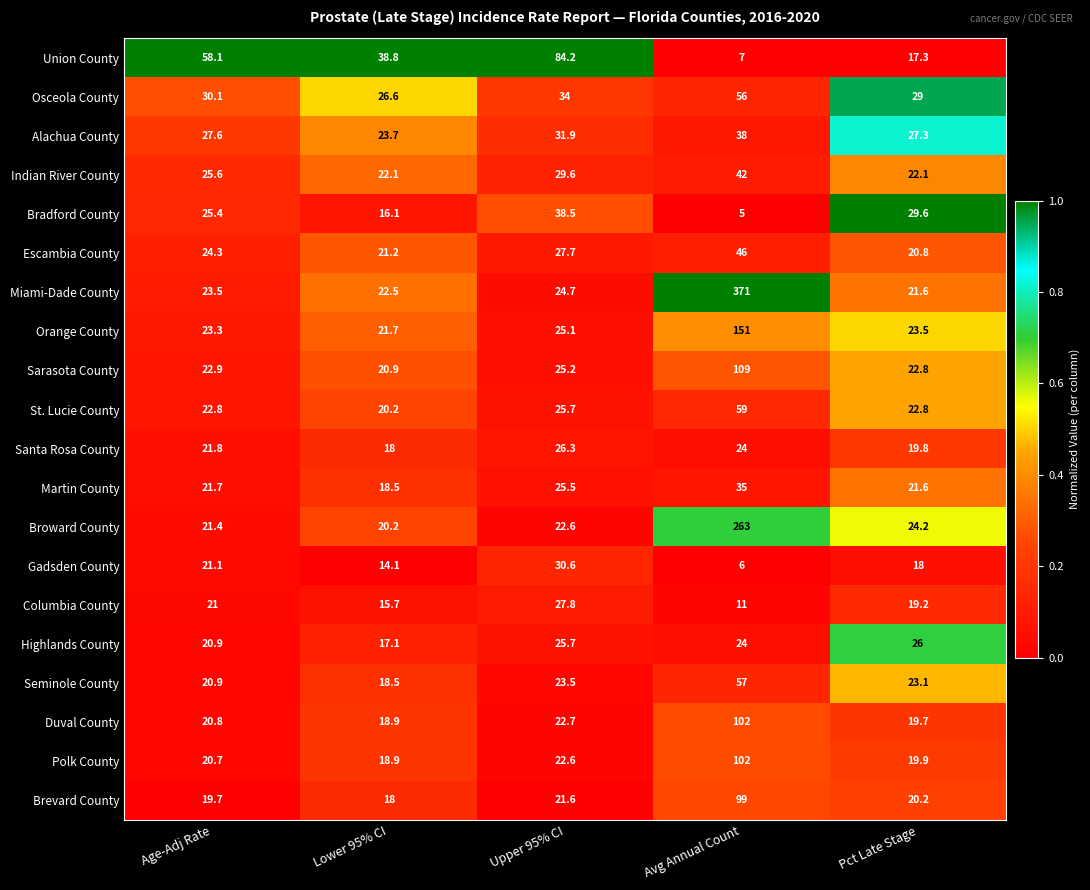

List the labels in order of Sarasota County value, largest first.

Avg Annual Count, Upper 95% CI, Age-Adj Rate, Pct Late Stage, Lower 95% CI